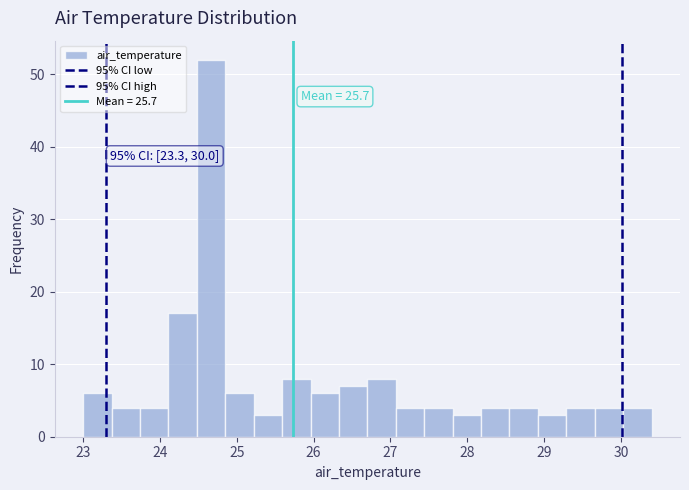

Read against the x-axis, roughly where is the centre of the tallest bar?

24.7